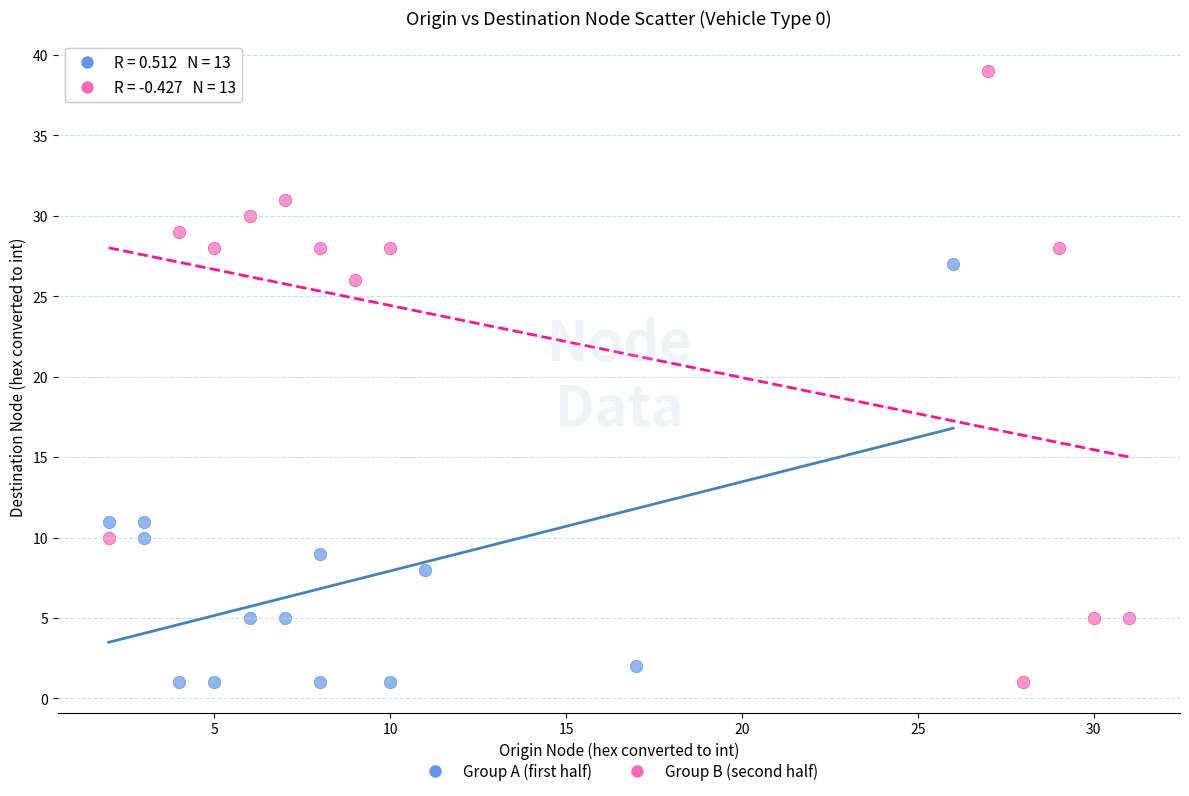

What are all the series names shown in the legend?

Group A (first half), Group B (second half)